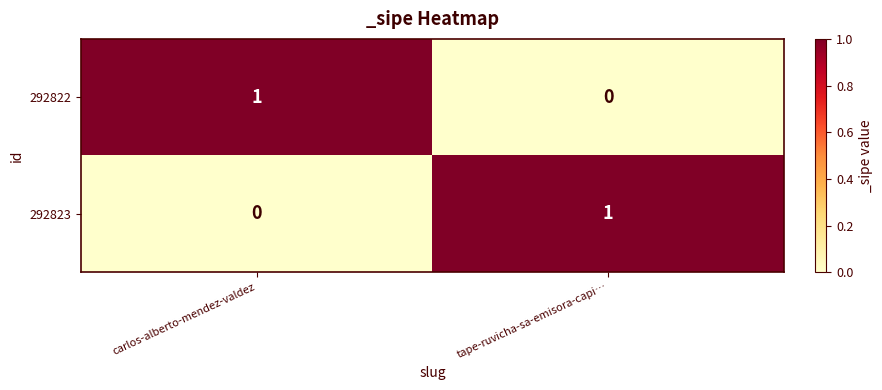

How many data points does each series have?

2